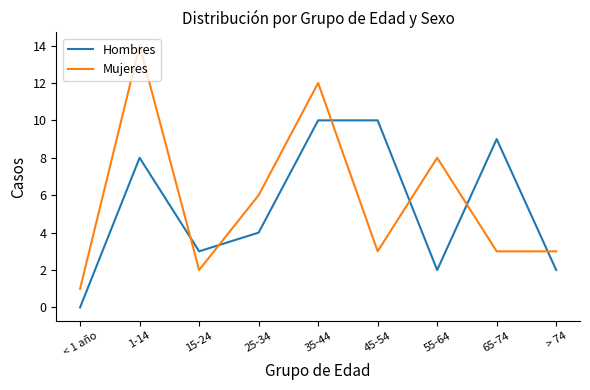

The value of Mujeres at 65-74 is 3. True or false?

True